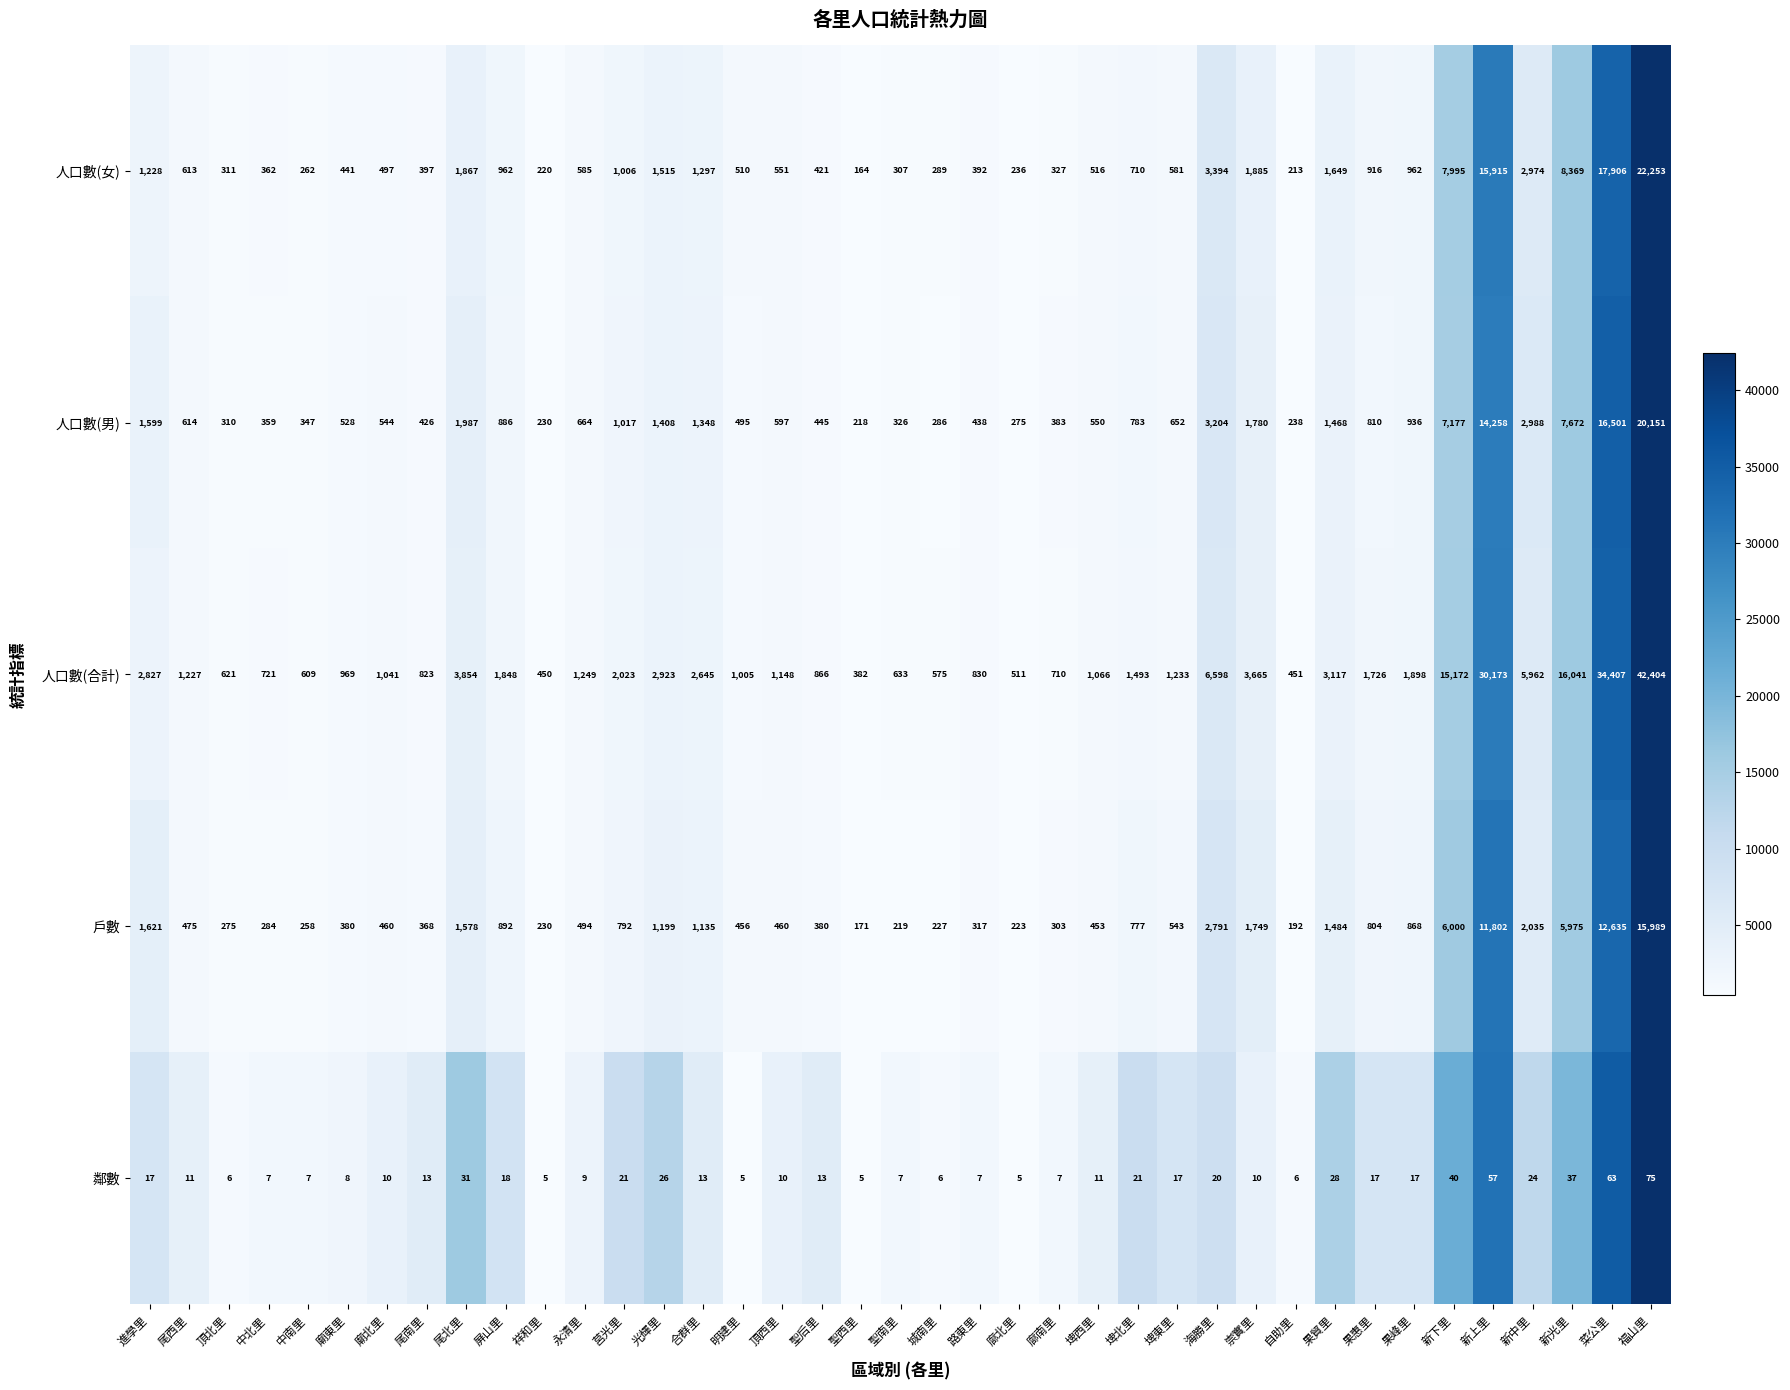

Which series changed the most between 祥和里 and 永清里?

人口數(合計)